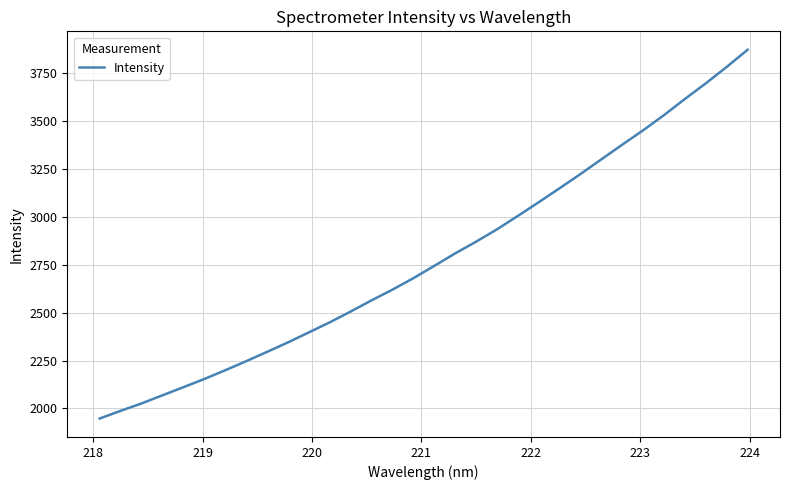

What is the smallest value displayed?

1947.5